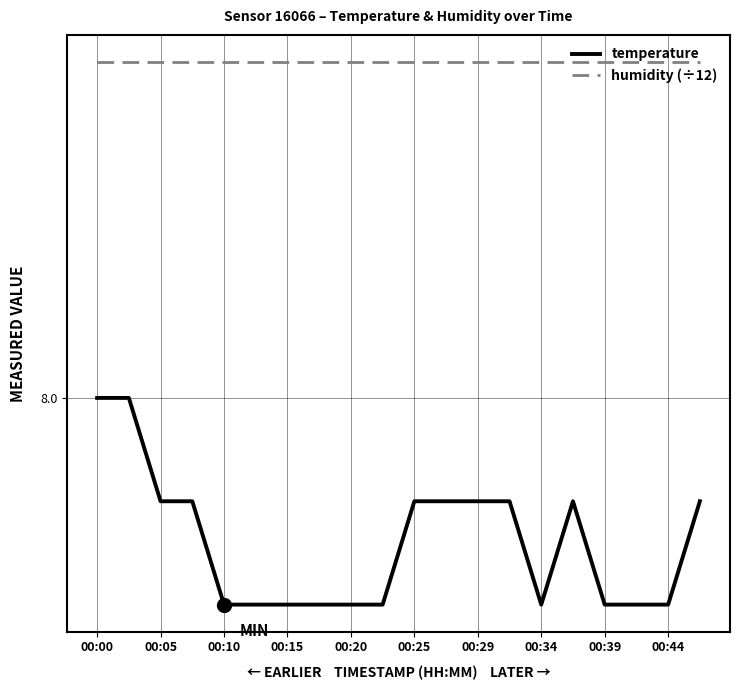

True or false: humidity (÷12) and temperature cross at least once.

False